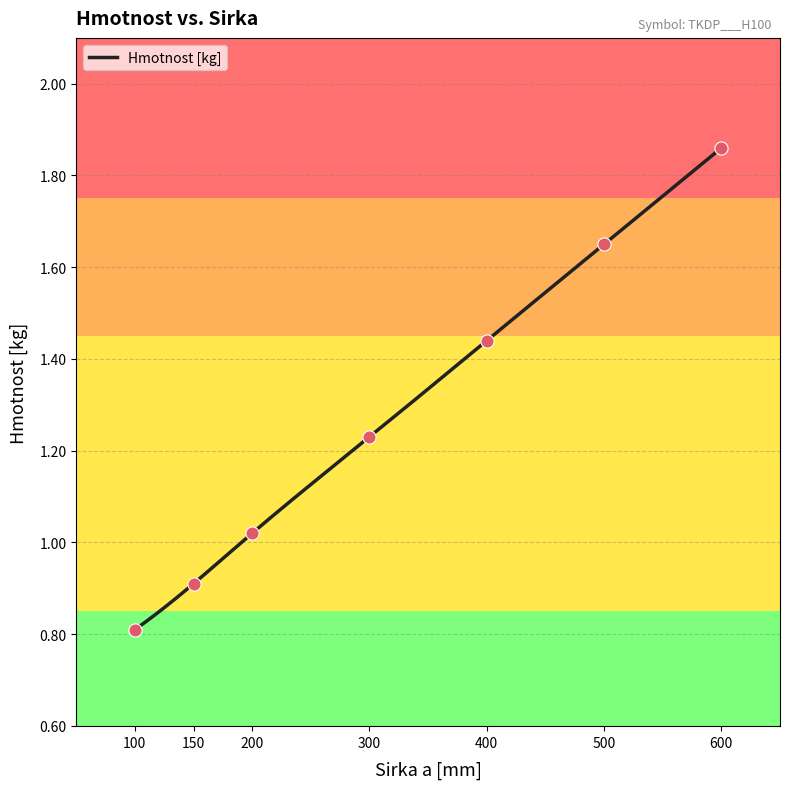

Between 400 and 500, which is larger?

500